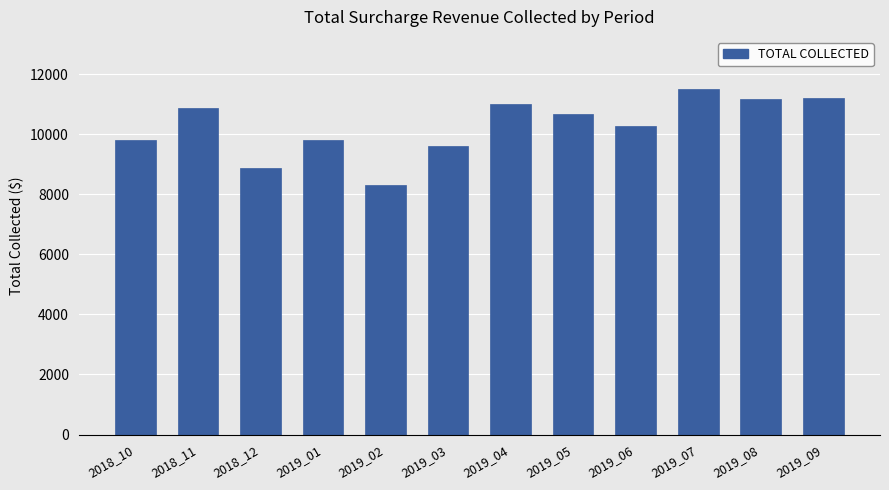

How many data points are above 10673?

6